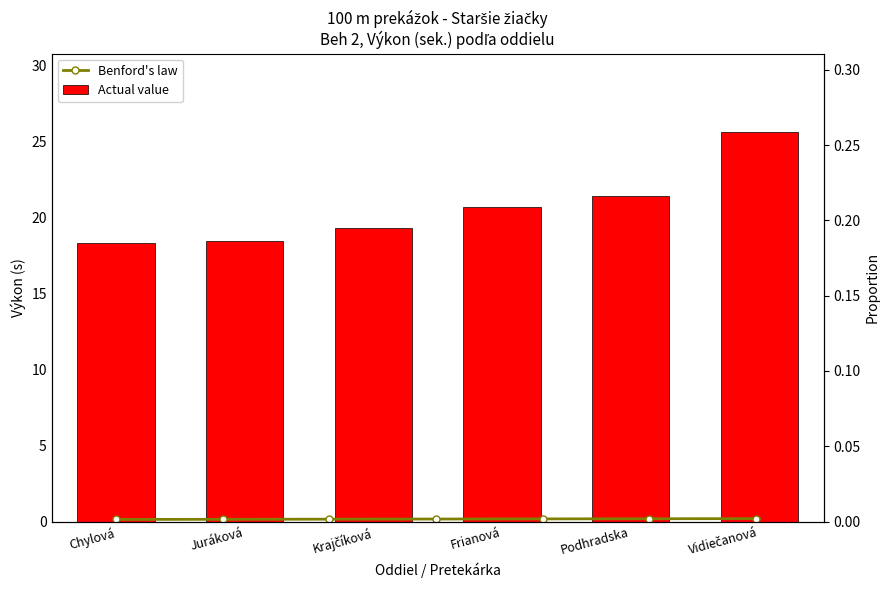

Reading right to left, what are all the values shown in this chart?

25.7	21.4	20.7	19.3	18.5	18.3